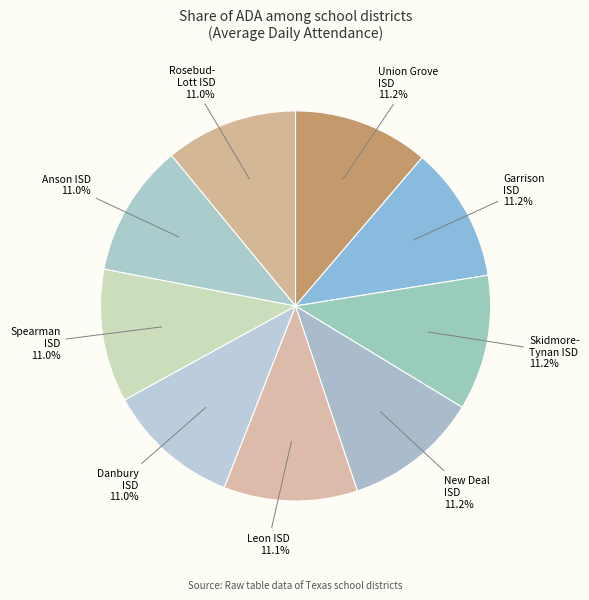

Count the number of slices in the pie.

9